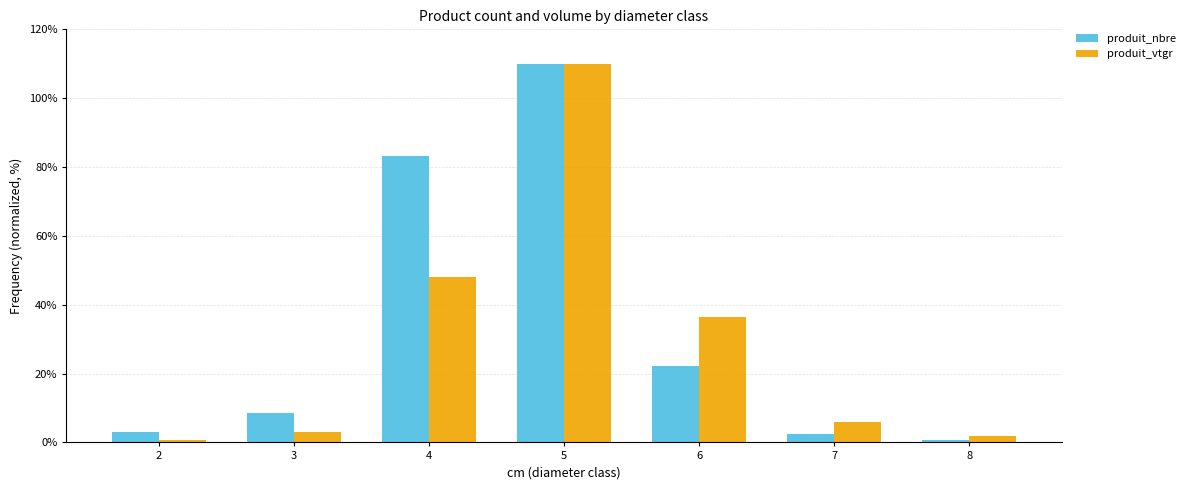

What is the difference between the maximum and minimum values in the produit_vtgr series?

109.3